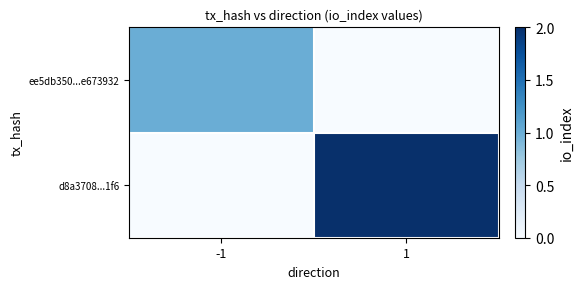

Which series changed the most between -1 and 1?

d8a3708...1f6